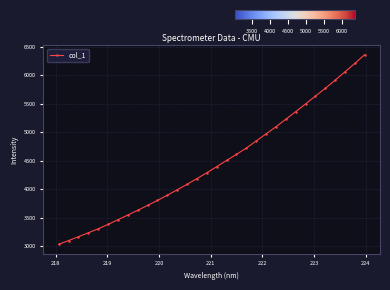

What is the greatest value displayed?

6360.5